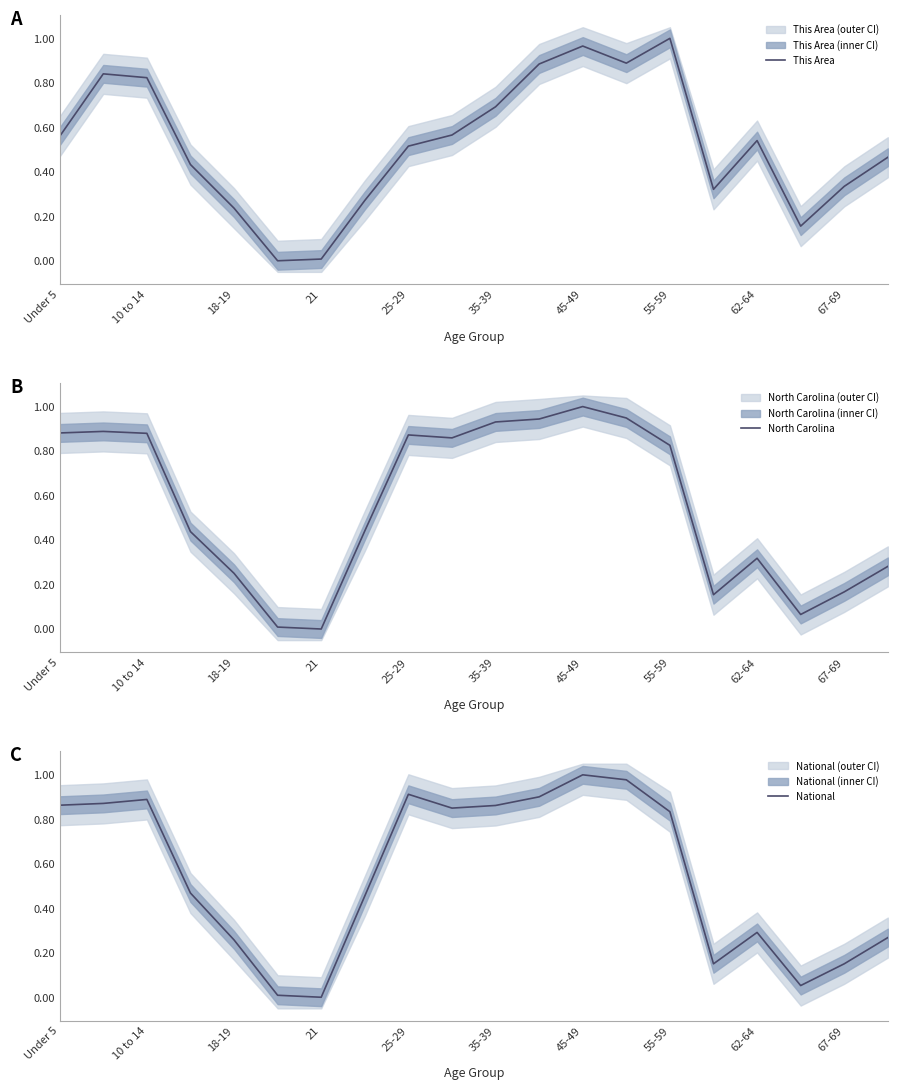

True or false: This Area and National cross at least once.

True